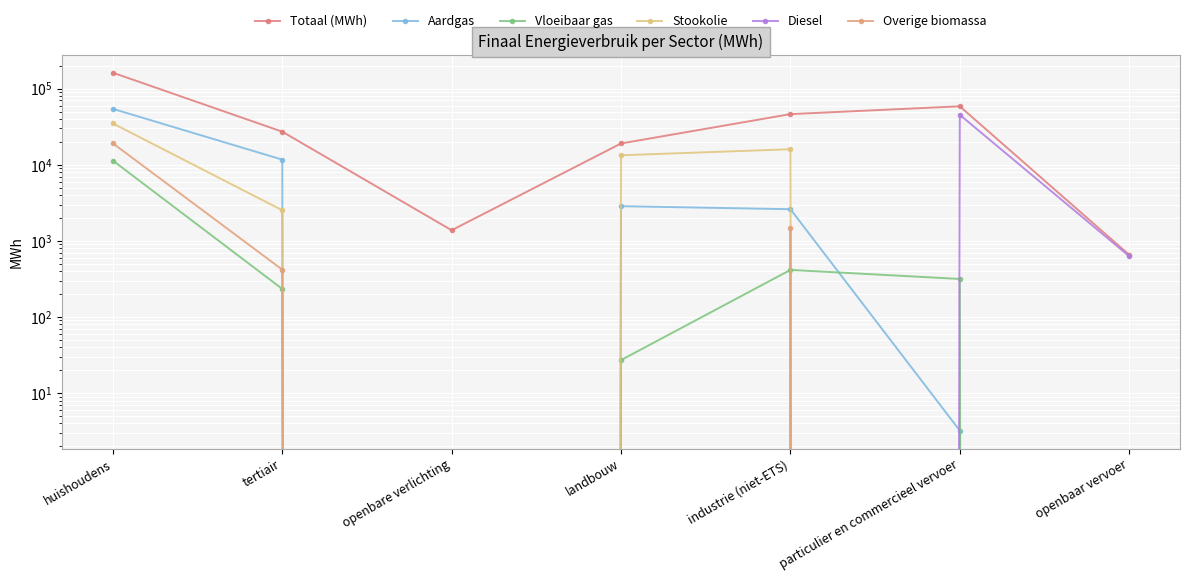

At openbaar vervoer, list the series in order from largest to smallest.

Totaal (MWh), Diesel, Aardgas, Vloeibaar gas, Stookolie, Overige biomassa